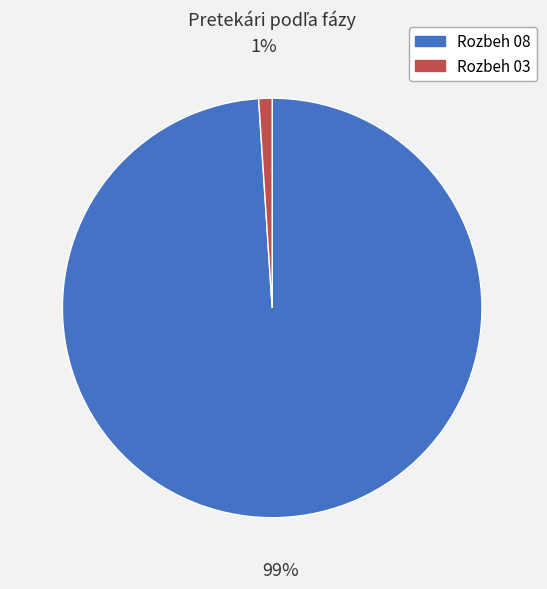

To the nearest percent, what percentage of the pie is Rozbeh 03?

1%